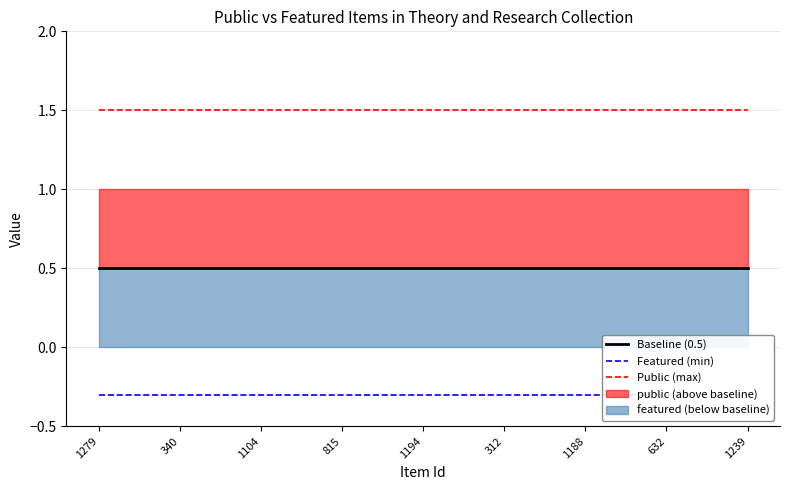

Reading right to left, transcribe all the data shown in this chart.

Baseline (0.5): 1239=0.5	632=0.5	1188=0.5	312=0.5	1194=0.5	815=0.5	1104=0.5	340=0.5	1279=0.5
Featured (min): 1239=-0.3	632=-0.3	1188=-0.3	312=-0.3	1194=-0.3	815=-0.3	1104=-0.3	340=-0.3	1279=-0.3
Public (max): 1239=1.5	632=1.5	1188=1.5	312=1.5	1194=1.5	815=1.5	1104=1.5	340=1.5	1279=1.5